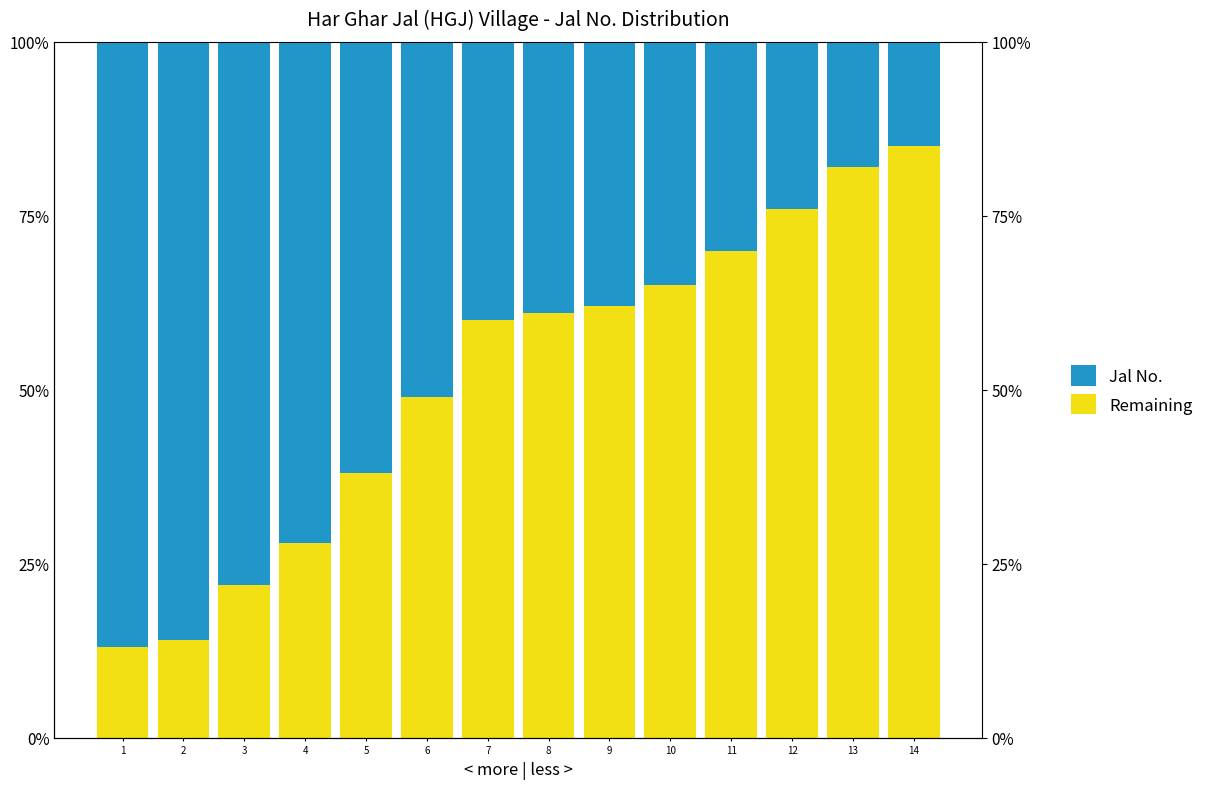

What is the spread (max minus min) of values at 12?

52.0